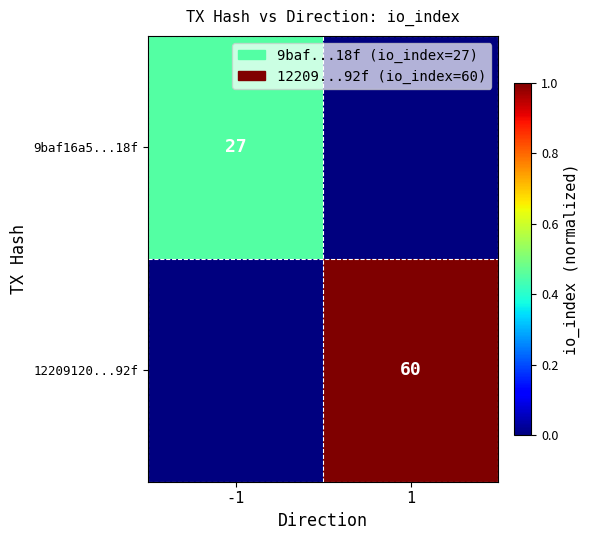

True or false: 12209120...92f has a value of 97 at 1.

False